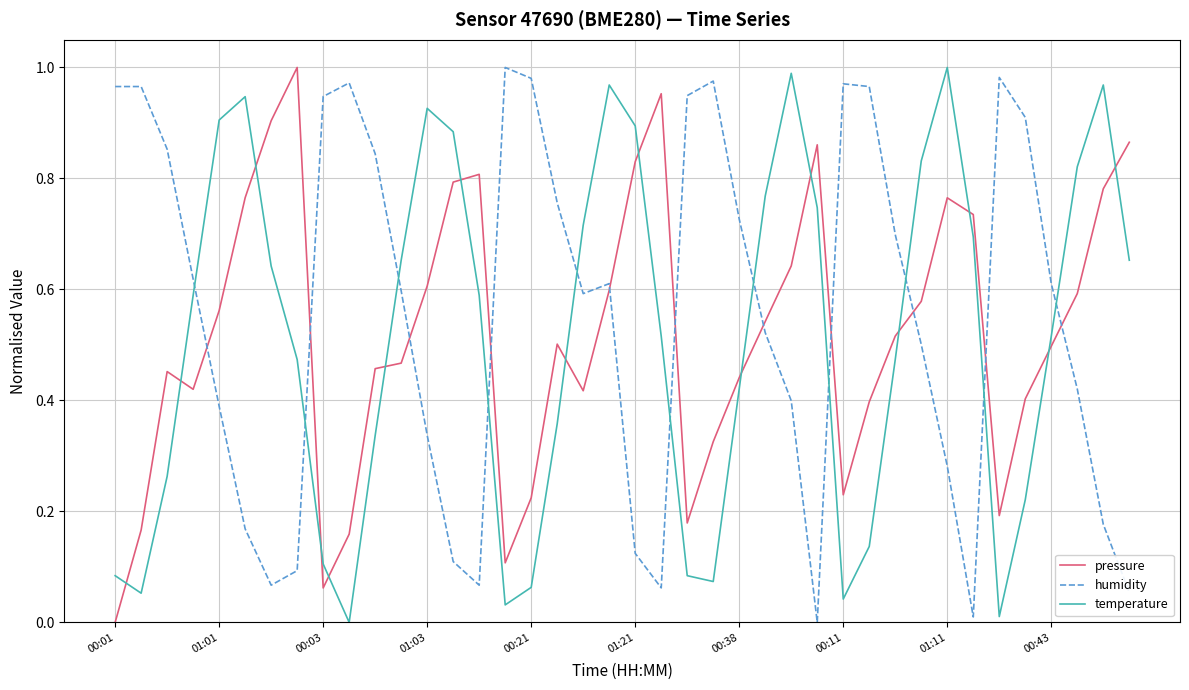

True or false: humidity and temperature intersect in this chart.

True